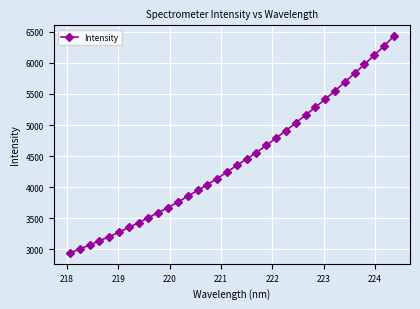

What is the value of the 23rd point from the left?

4909.8